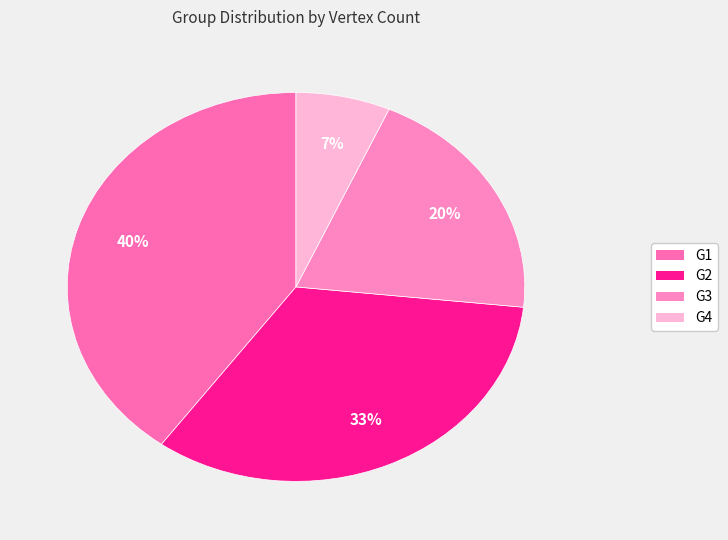

Which slice is the largest?

G1